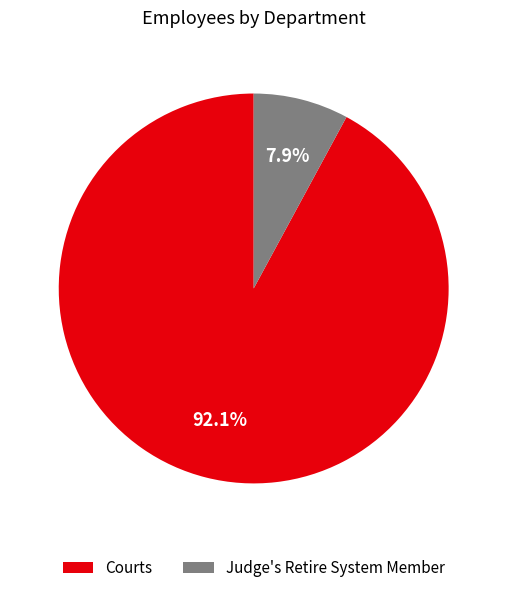

Which slice is the smallest?

Judge's Retire System Member